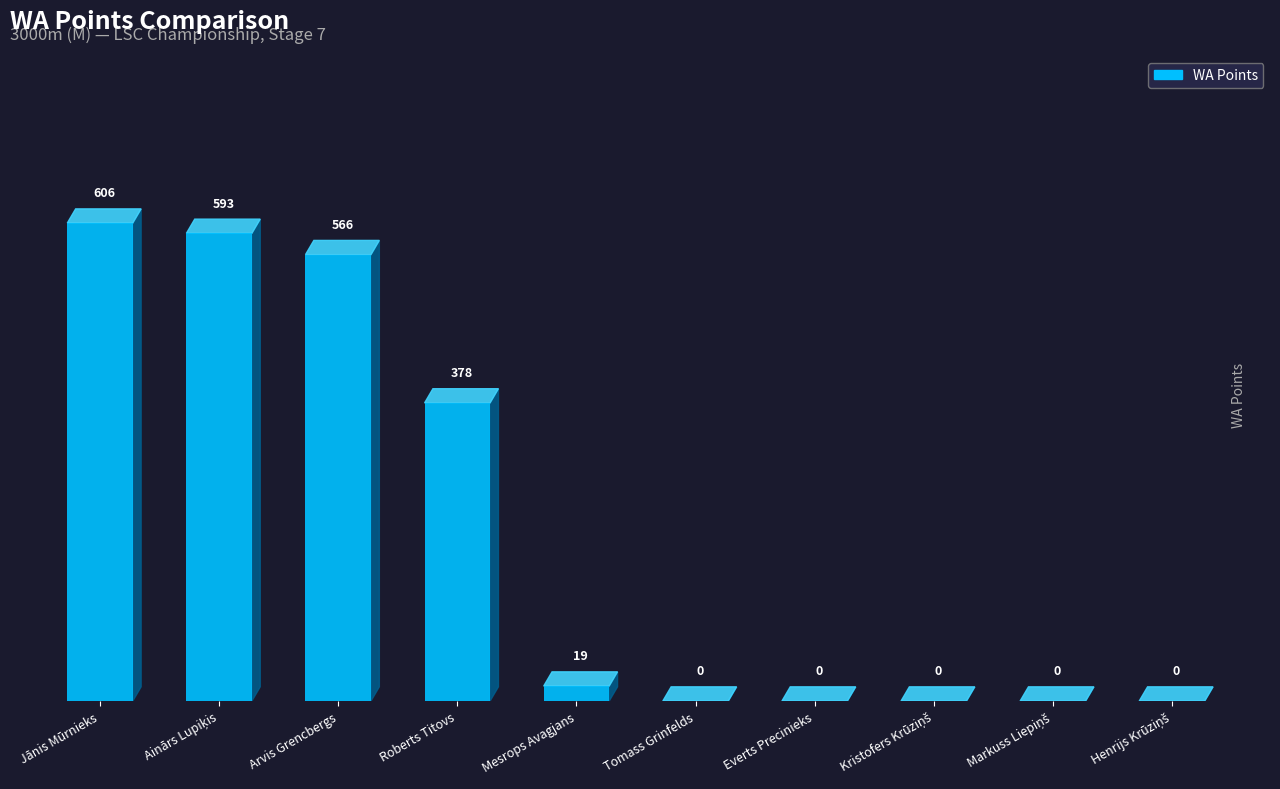

What is the sum of all values?

2162